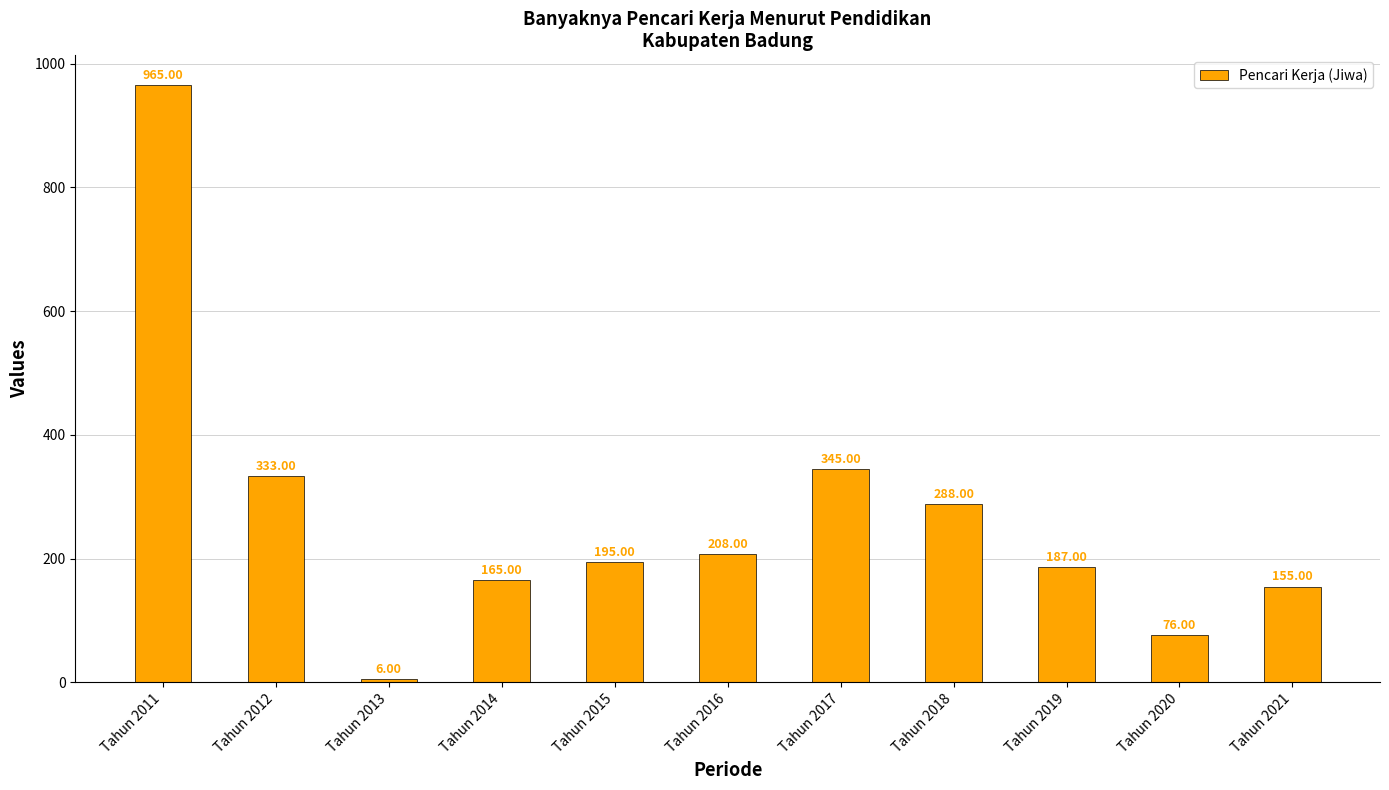

How many bars are there in total?

11